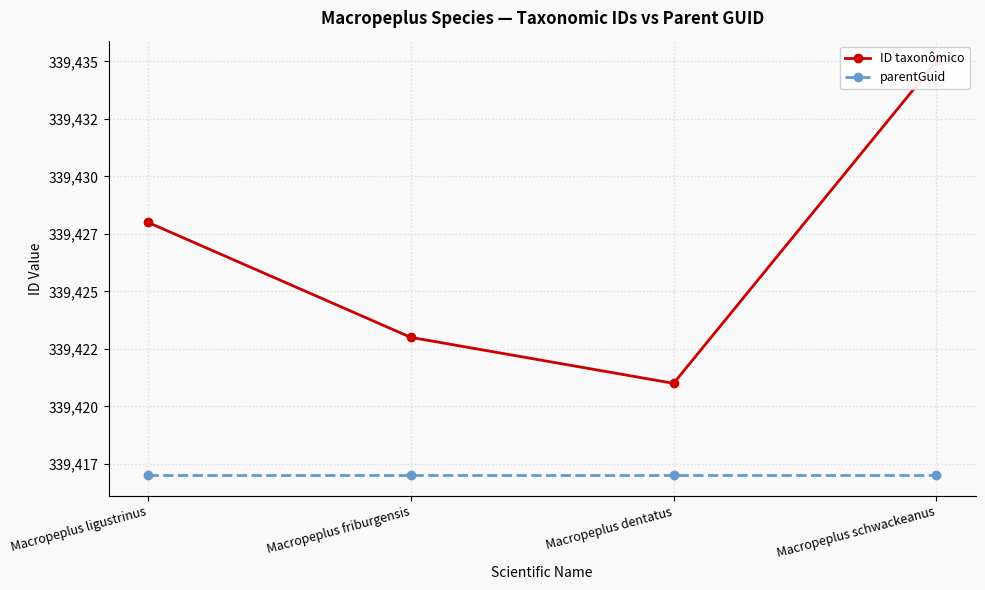

Where is parentGuid nearest to the value 339417?

Macropeplus ligustrinus